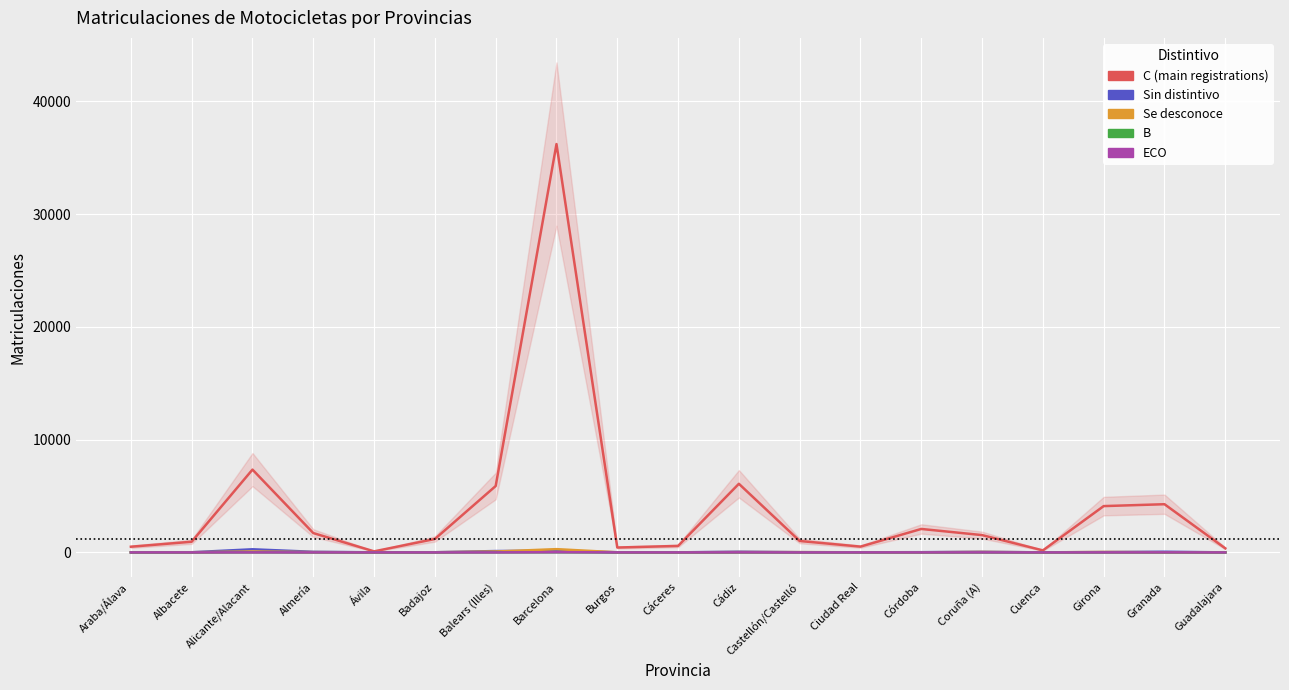

In ECO, how many points are higher than both neighbors (excluding endpoints)?

6